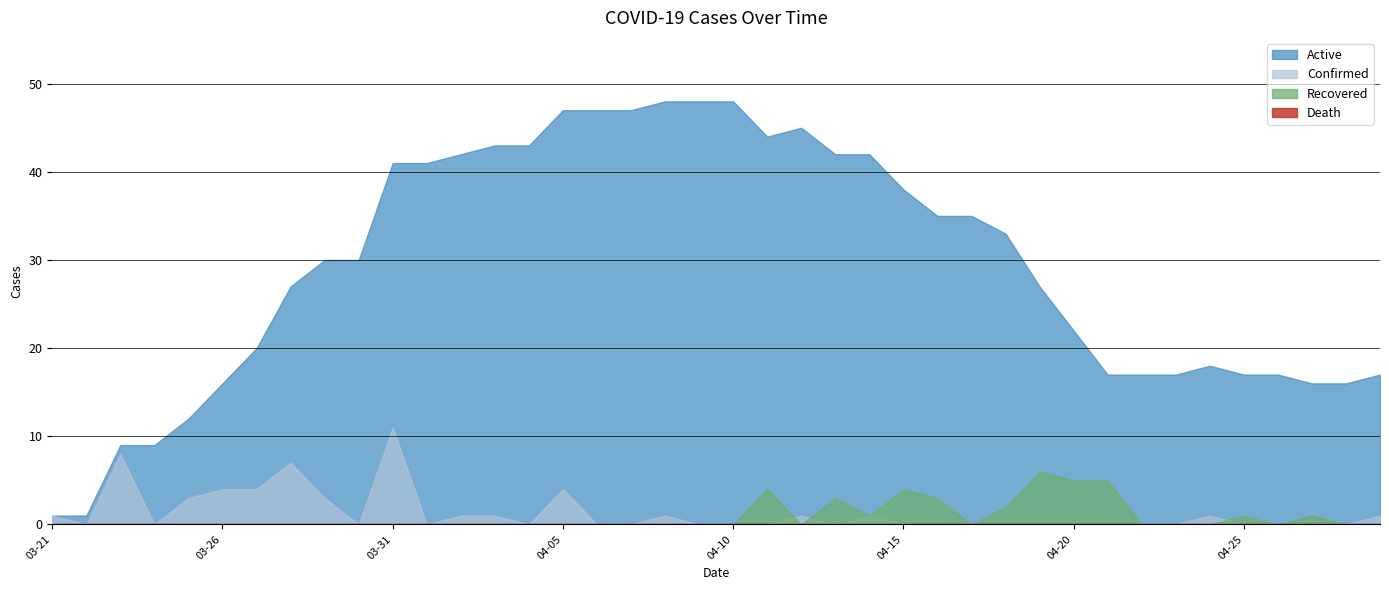

At which label is Death closest to 0?

2020-03-21